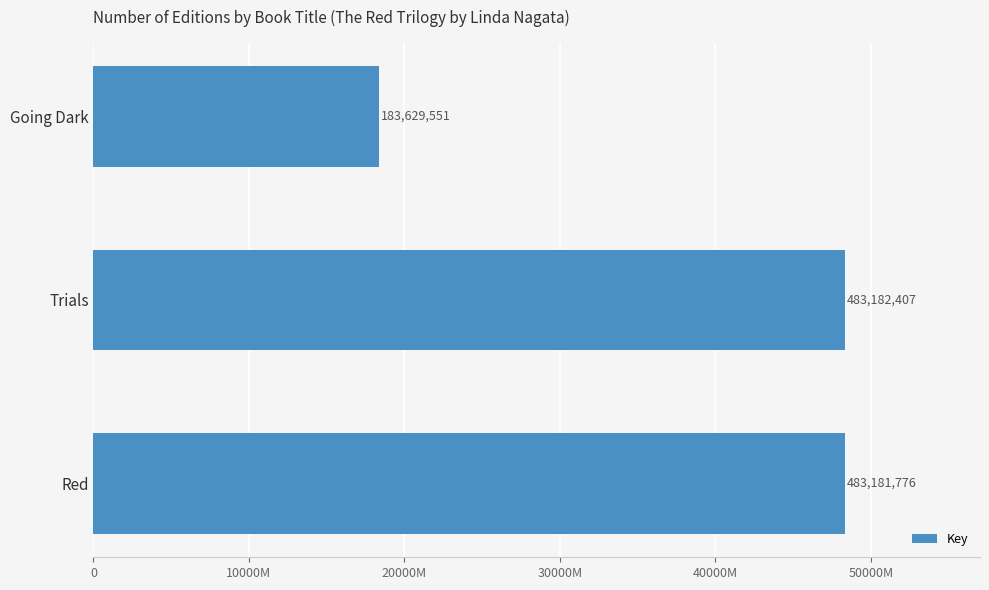

Rank the categories by value from highest to lowest.

Trials, Red, Going Dark